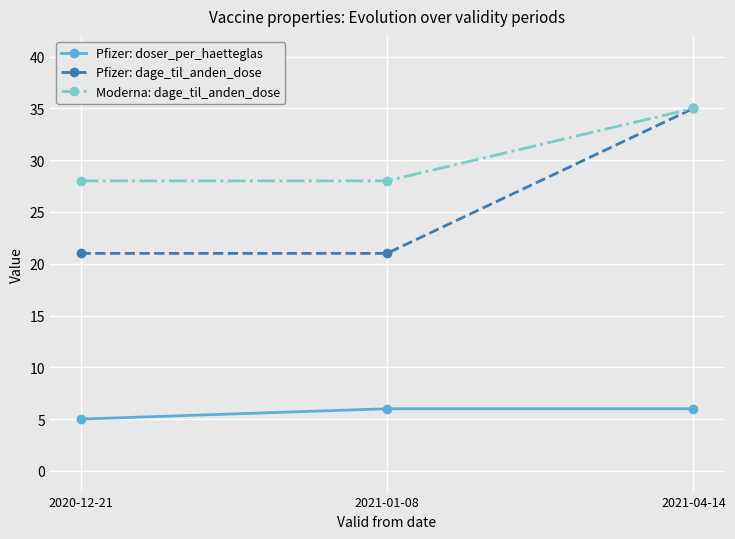

Reading right to left, list all the values displayed in this chart.

Pfizer: doser_per_haetteglas: 6	6	5
Pfizer: dage_til_anden_dose: 35	21	21
Moderna: dage_til_anden_dose: 35	28	28